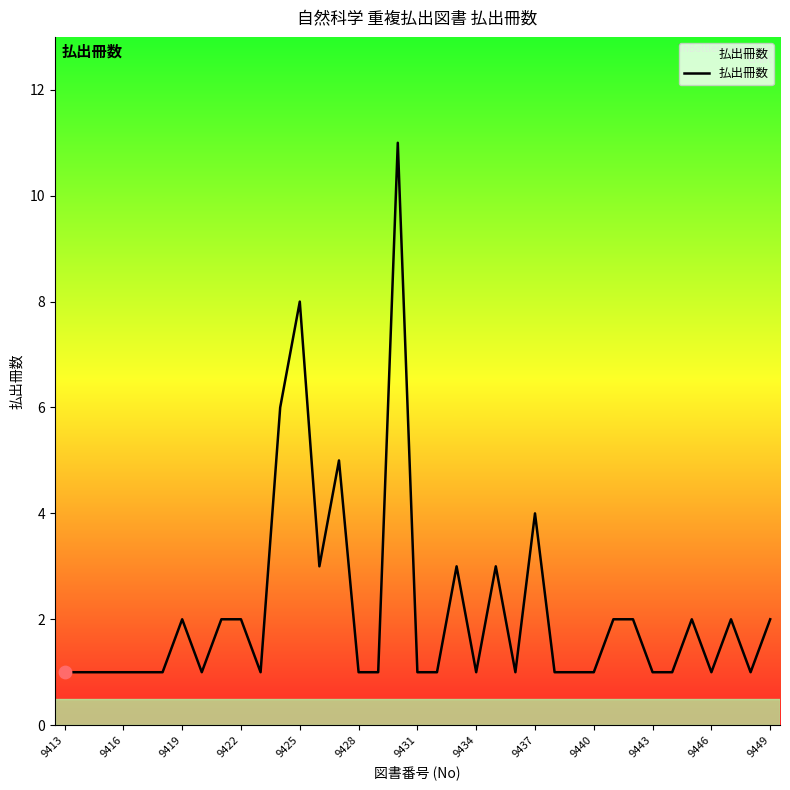

What is the maximum value shown in the chart?

11